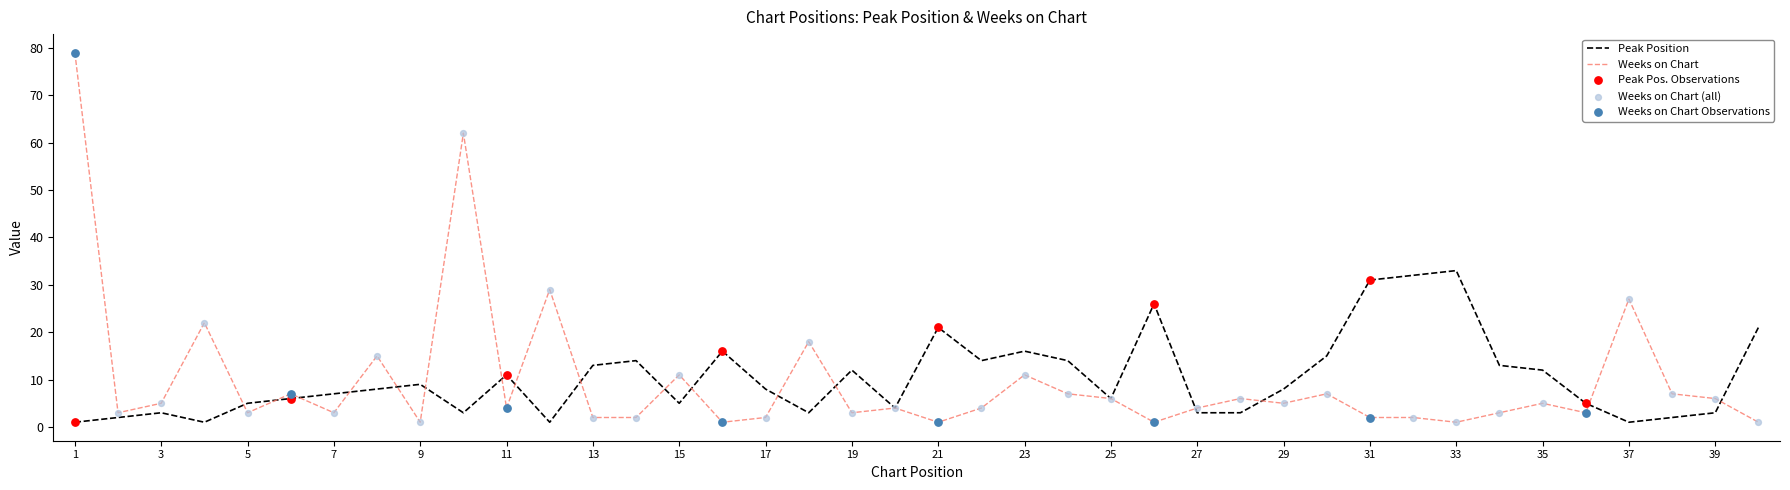

Rank the series by their maximum value, from highest to lowest.

Weeks on Chart, Peak Position